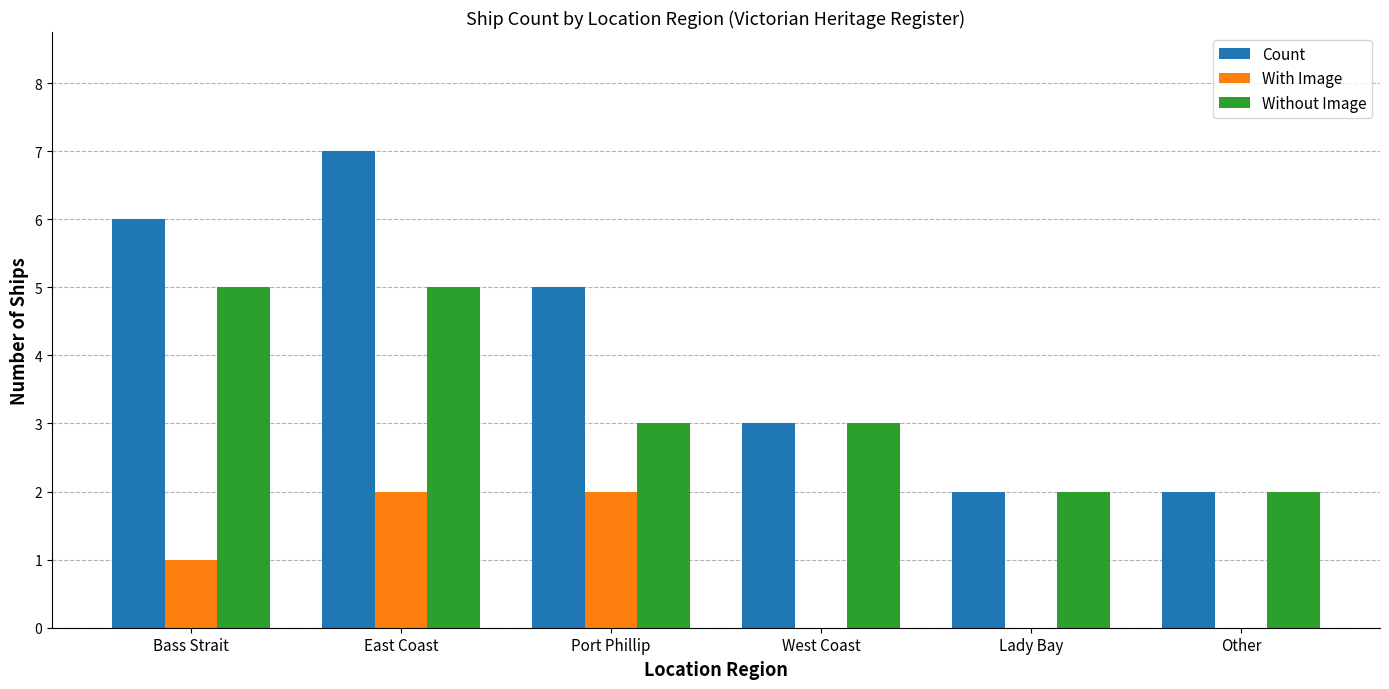

Are the bars horizontal?

No